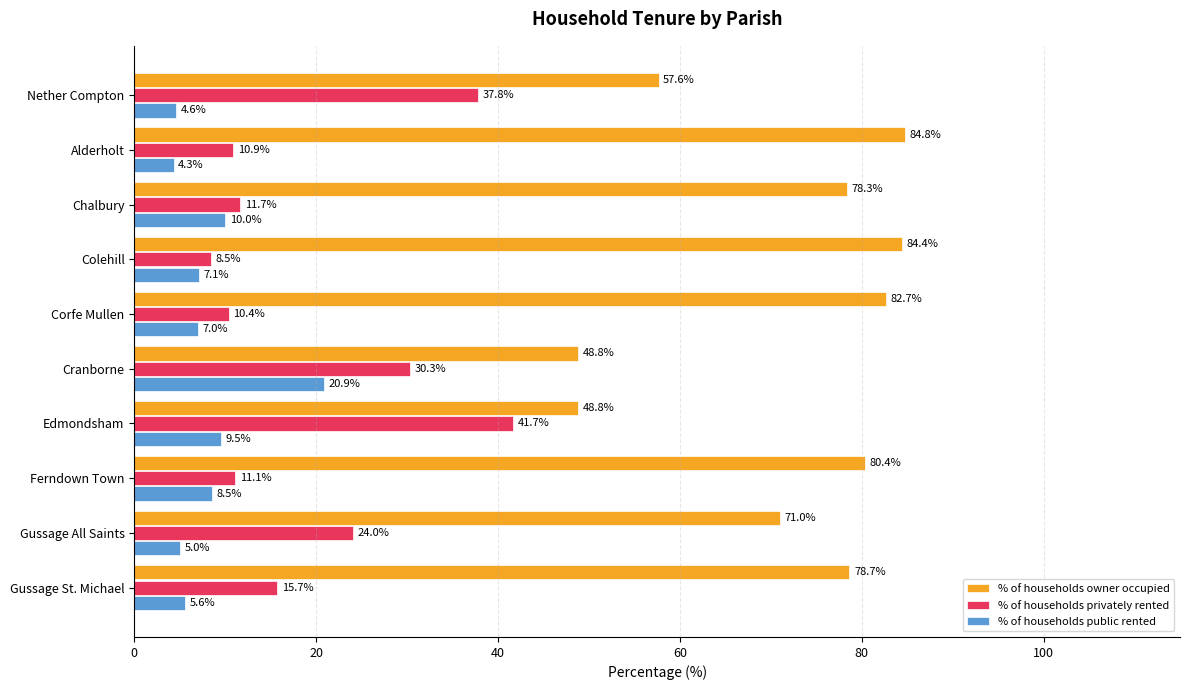

How many values in the % of households privately rented series exceed 15?

5